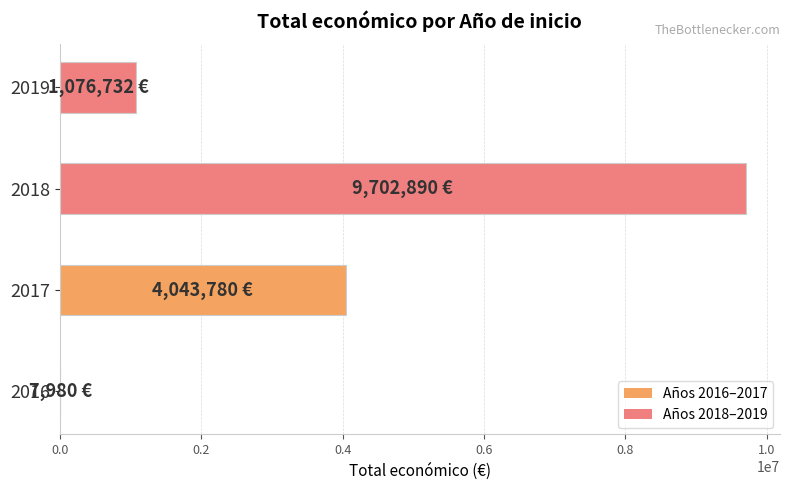

Count the number of data series in this chart.

1